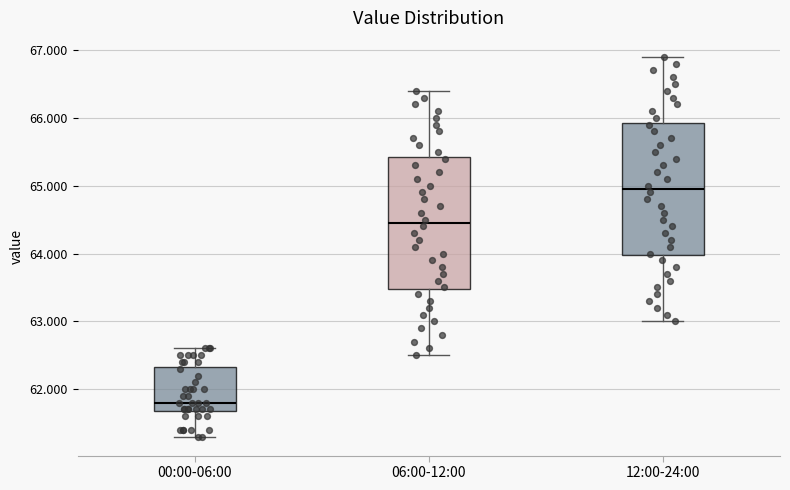

Where is the lower edge of the box for 06:00-12:00 on the y-axis? The values are not printed on the chart, so give them approximately, as read against the axis.

63.5